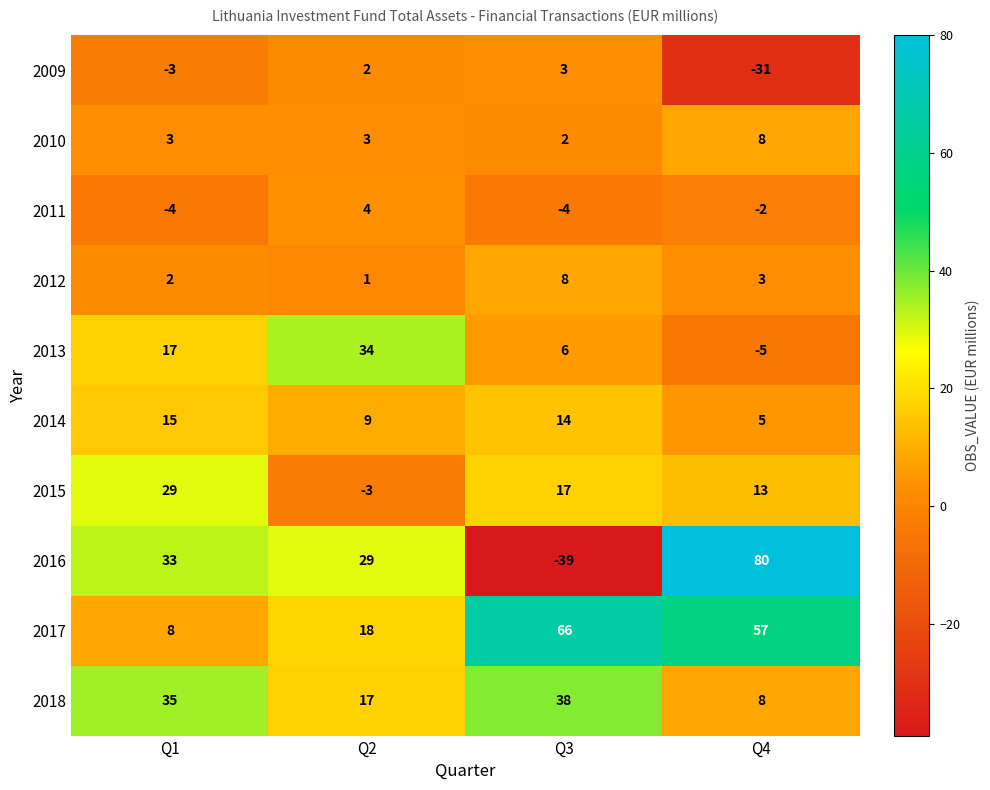

What is the spread (max minus min) of values at Q4?

111